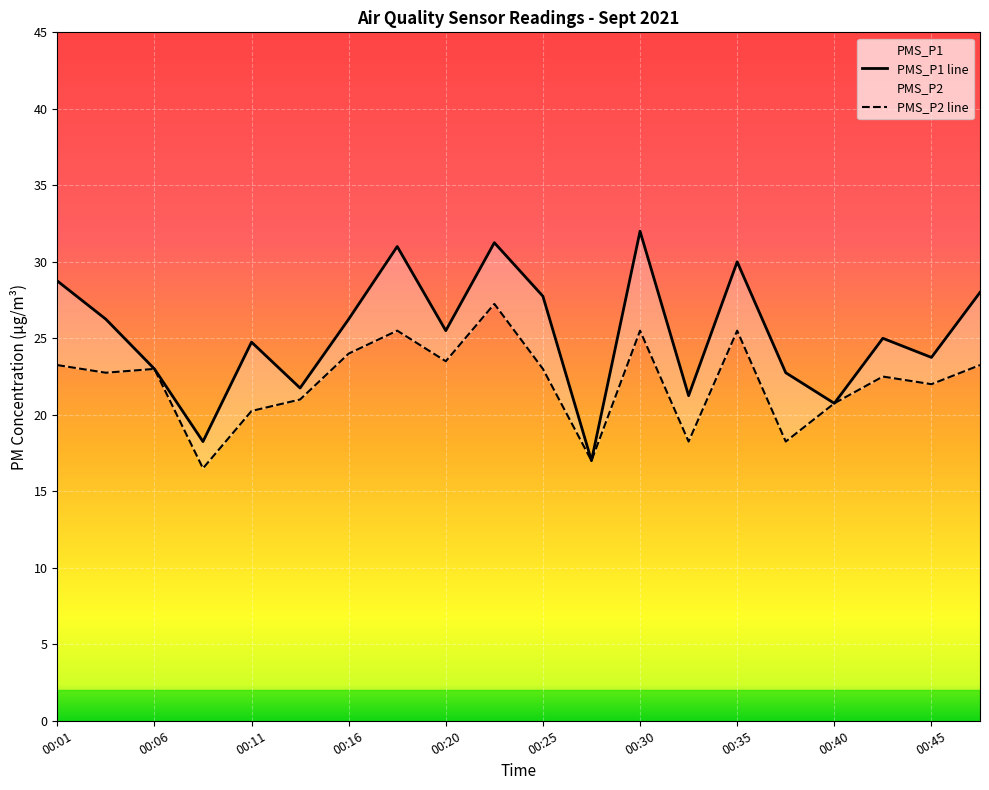

True or false: PMS_P2 has a value of 23.5 at 00:20.

True